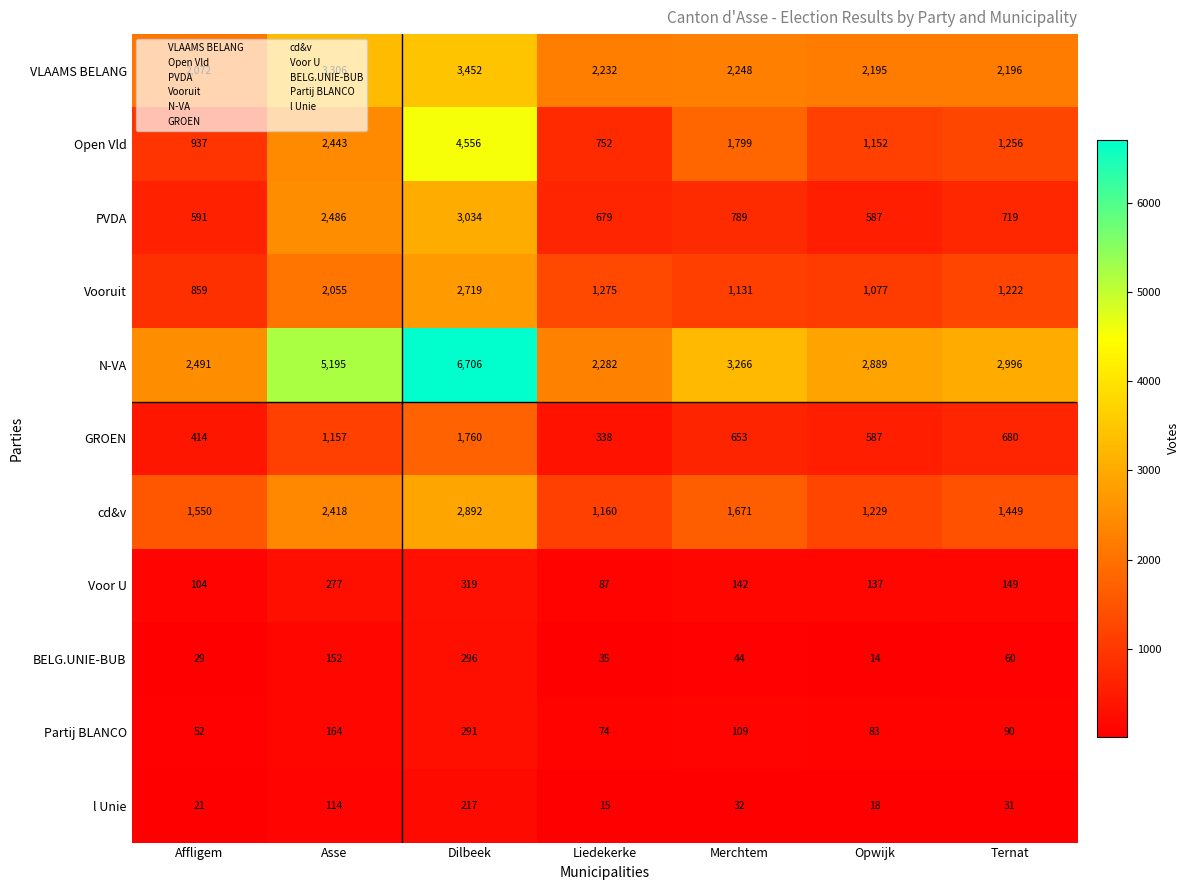

What is the sum of all GROEN values?

5589